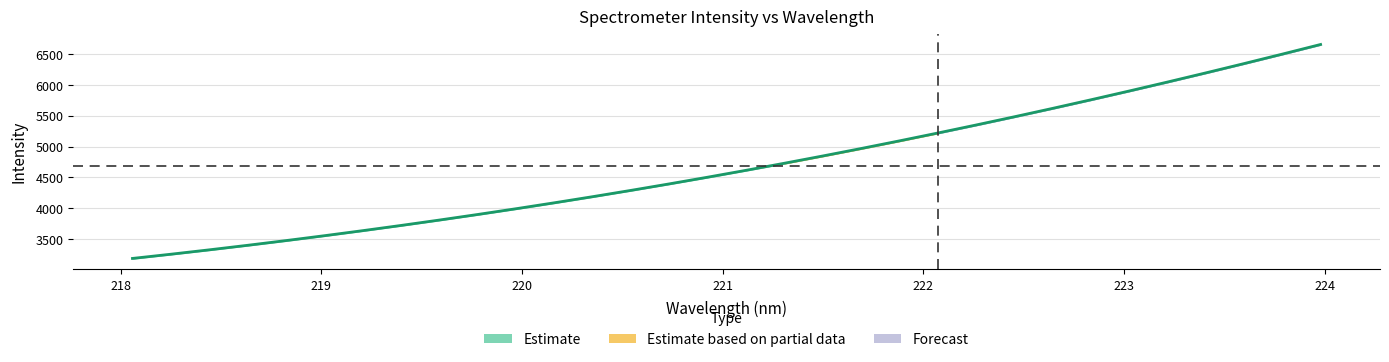

Reading right to left, transcribe all the data shown in this chart.

6659.9	6503.4	6349.4	6198.3	6049.8	5904.3	5761.6	5622.0	5485.4	5351.9	5221.5	5094.2	4970.0	4849.1	4731.2	4616.5	4504.8	4396.3	4290.9	4188.4	4089.1	3992.7	3899.2	3808.7	3721.0	3636.2	3554.3	3475.0	3398.6	3324.8	3253.7	3185.3